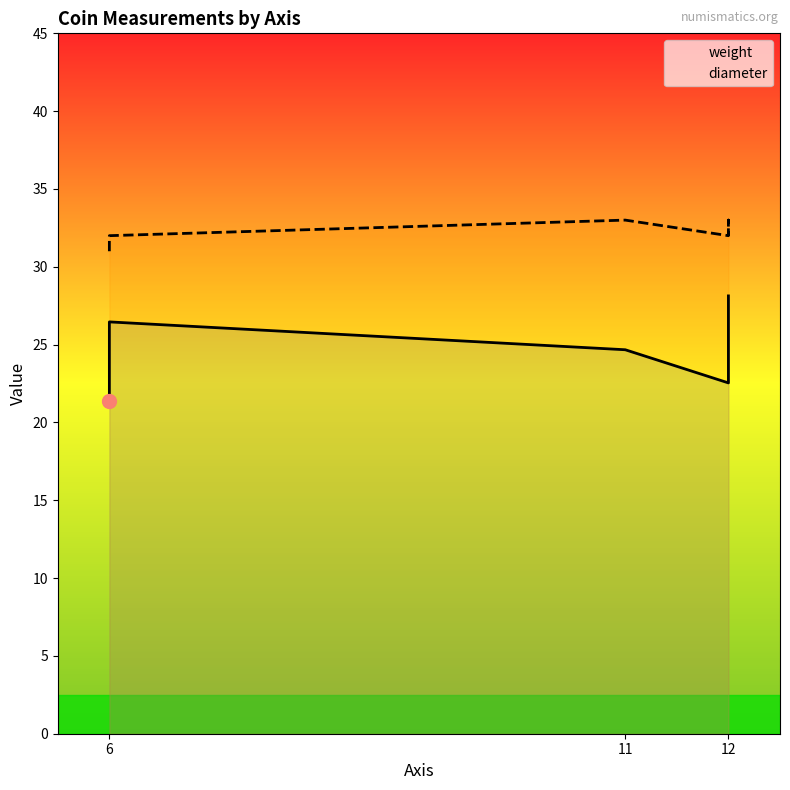

How many distinct data groups are displayed?

2